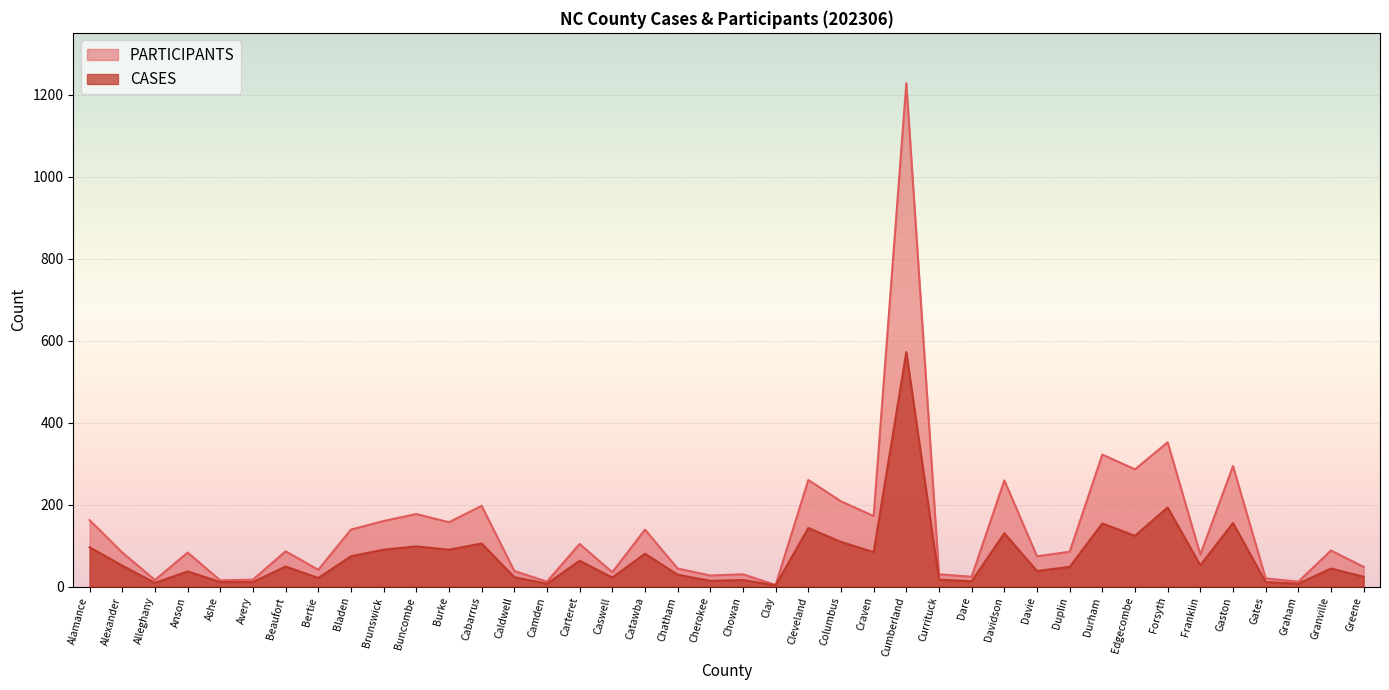

Is it true that PARTICIPANTS equals 92 at Alamance?

False